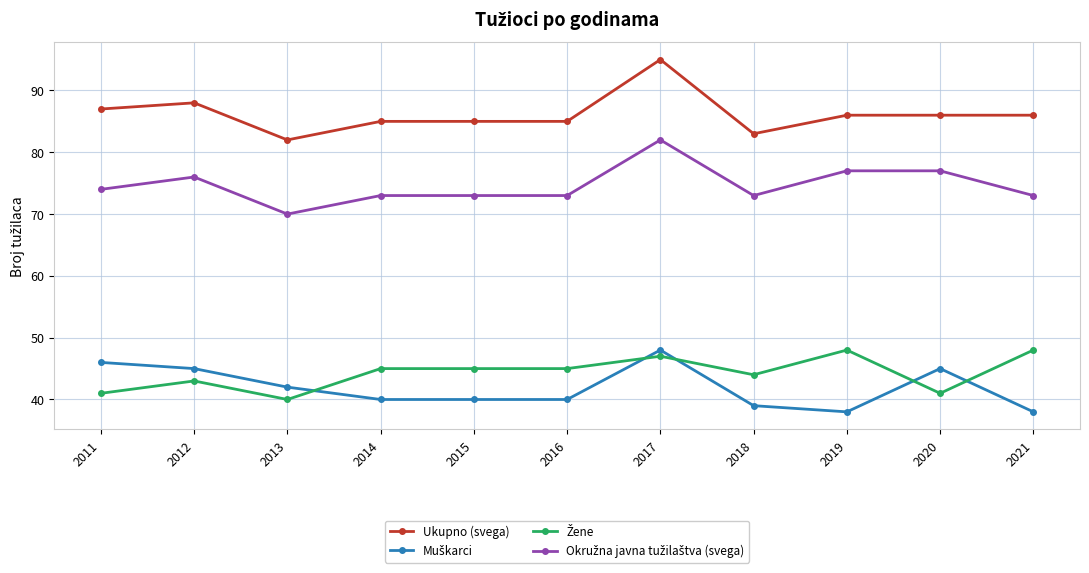

What is the spread (max minus min) of values at 2012?

45